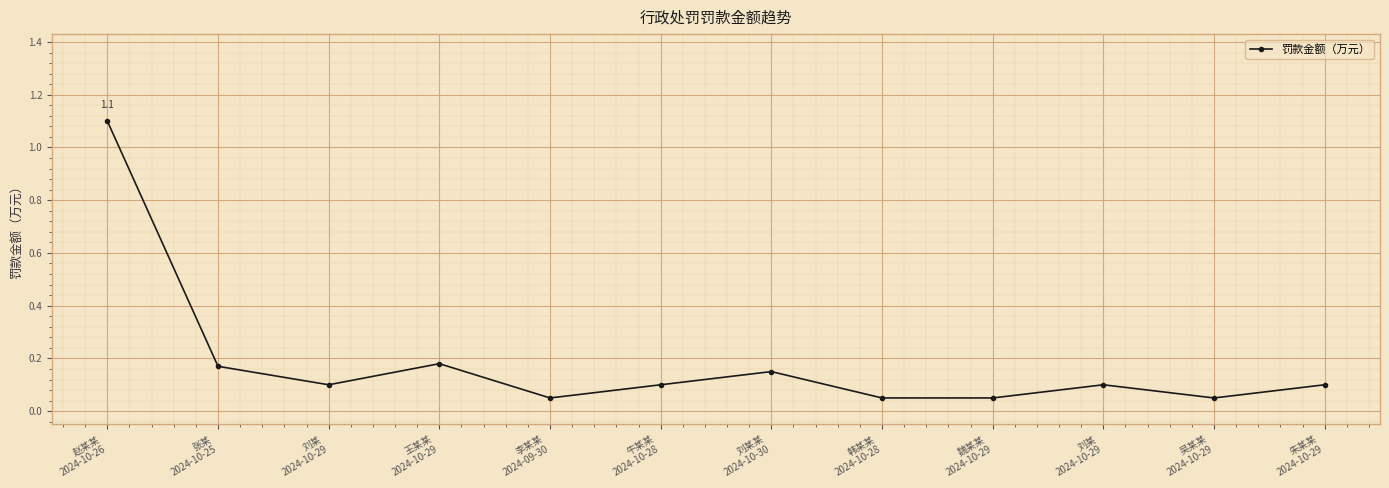

Rank the categories by value from highest to lowest.

赵某某
2024-10-26, 王某某
2024-10-29, 张某
2024-10-25, 刘某某
2024-10-30, 刘某
2024-10-29, 牛某某
2024-10-28, 刘某
2024-10-29, 朱某某
2024-10-29, 李某某
2024-09-30, 韩某某
2024-10-28, 魏某某
2024-10-29, 吴某某
2024-10-29